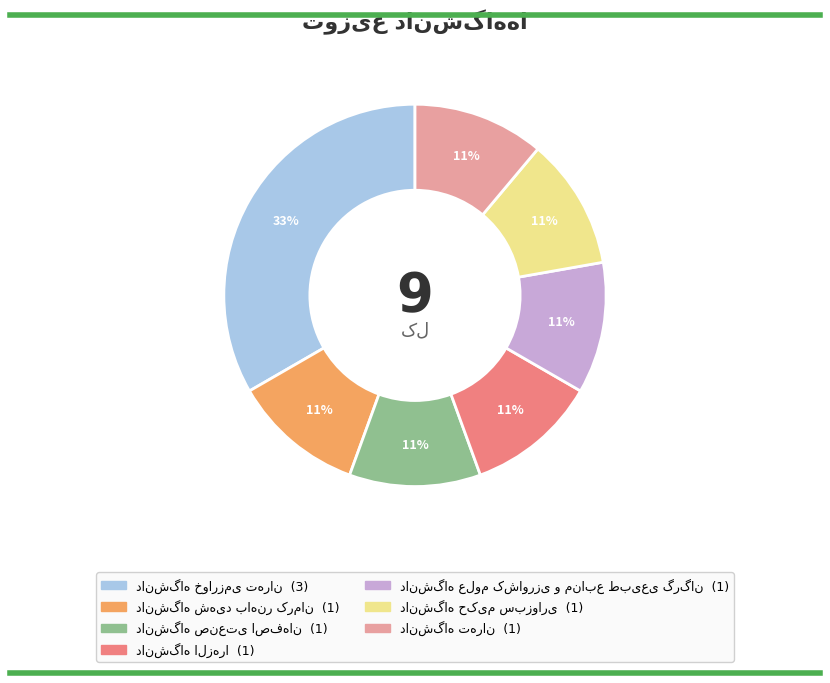

Does any single category account for the majority?

No